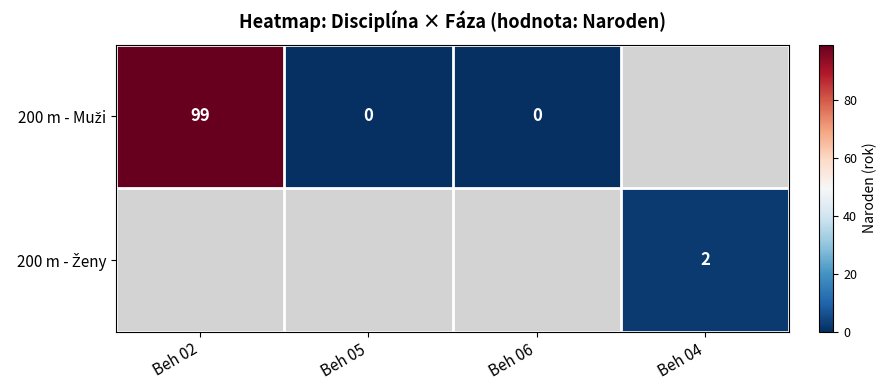

Between Beh 06 and Beh 02, which is larger?

Beh 02